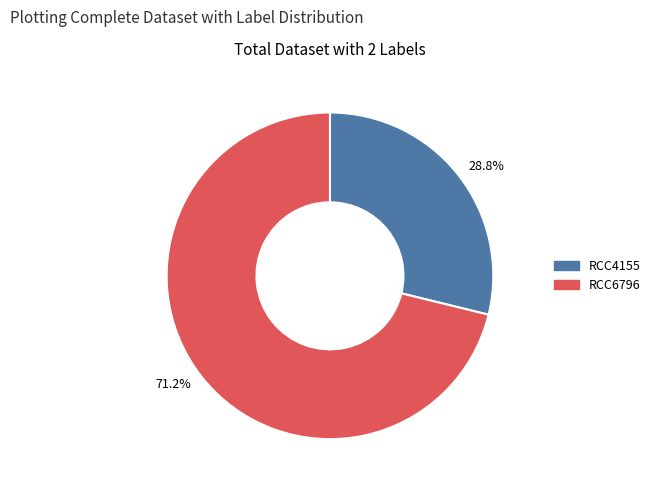

What is the largest slice in the pie chart?

RCC6796